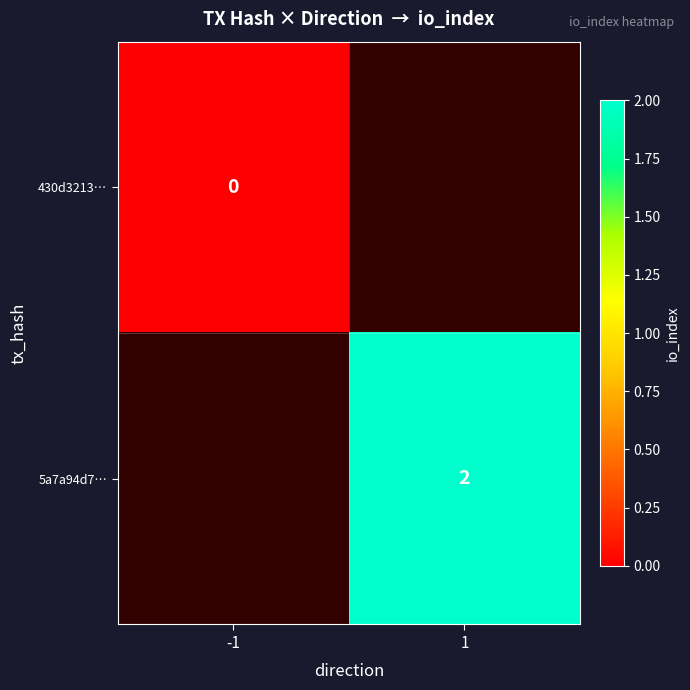

The 5a7a94d7… series shows 3 at 1. True or false?

False